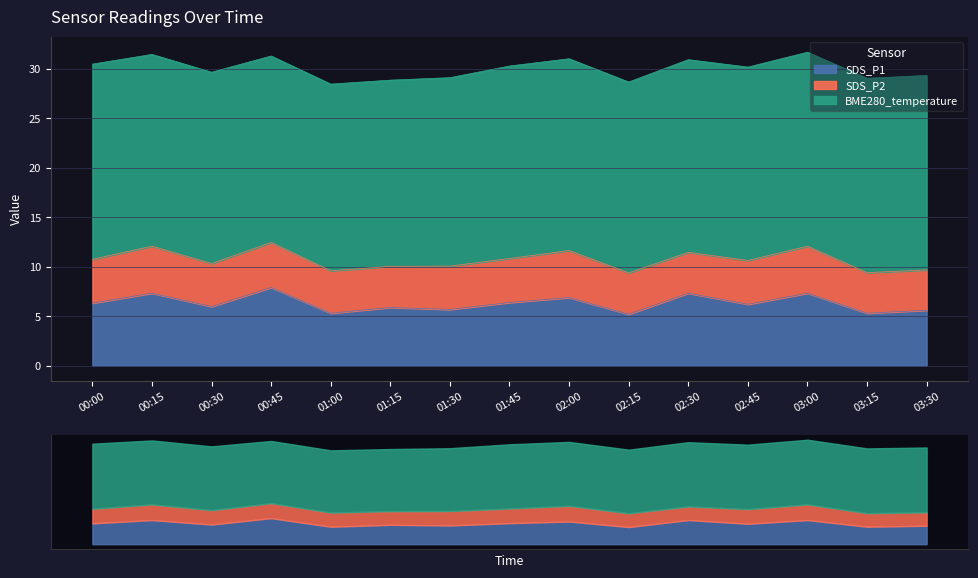

True or false: SDS_P1 has a value of 5.3 at 03:15.

True